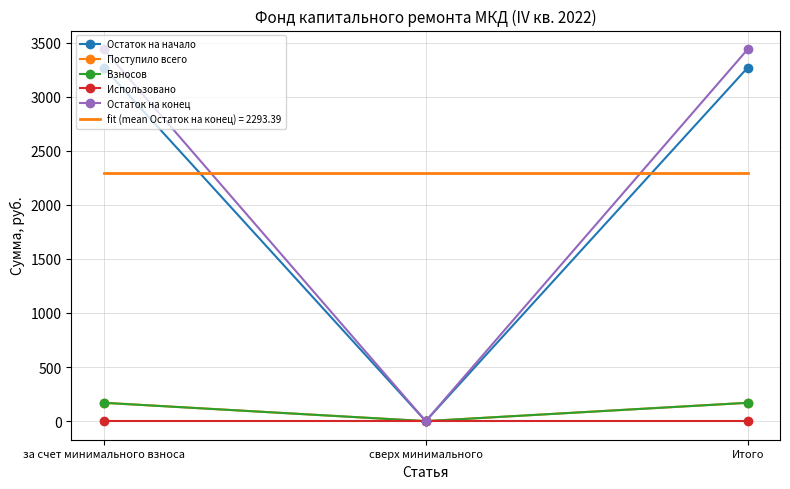

The value of Взносов at за счет минимального взноса is 169.4. True or false?

True